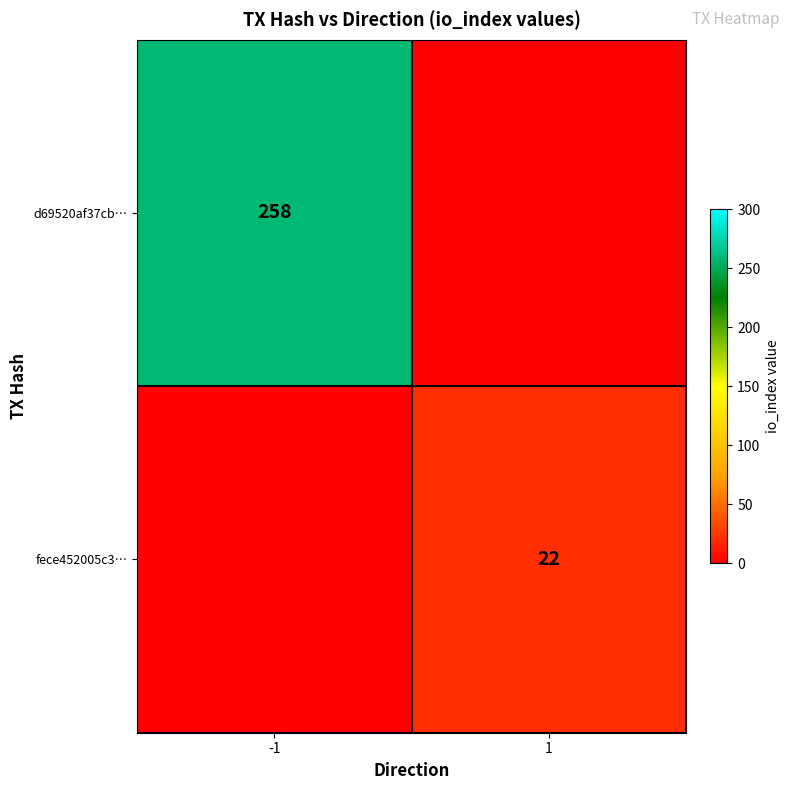

Is it true that fece452005c3… equals 8 at 1?

False